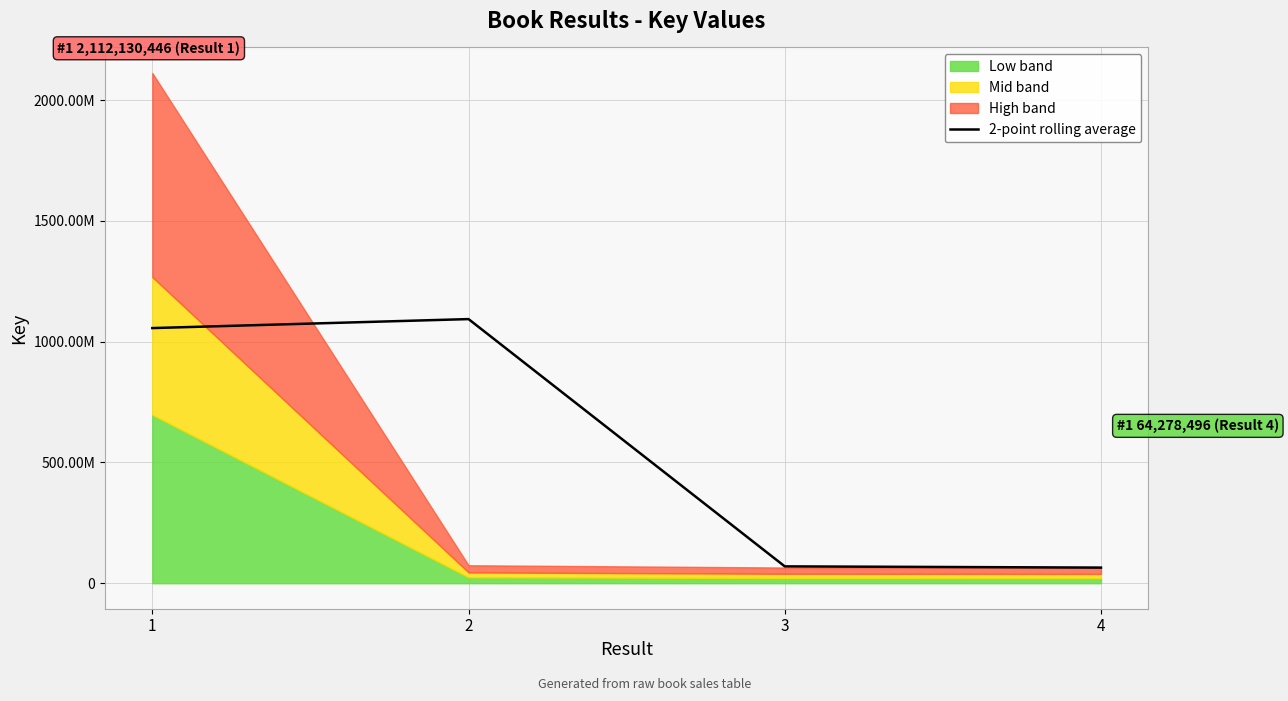

What is the change in value from 1 to 4?

-991449561.5